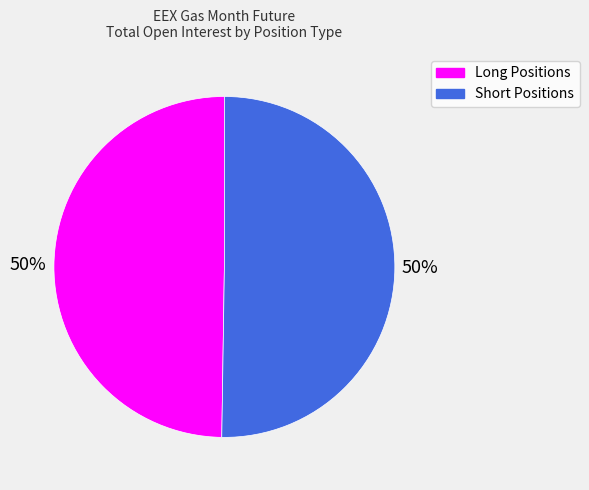

To the nearest percent, what is the combined percentage of Short Positions and Long Positions?

100%